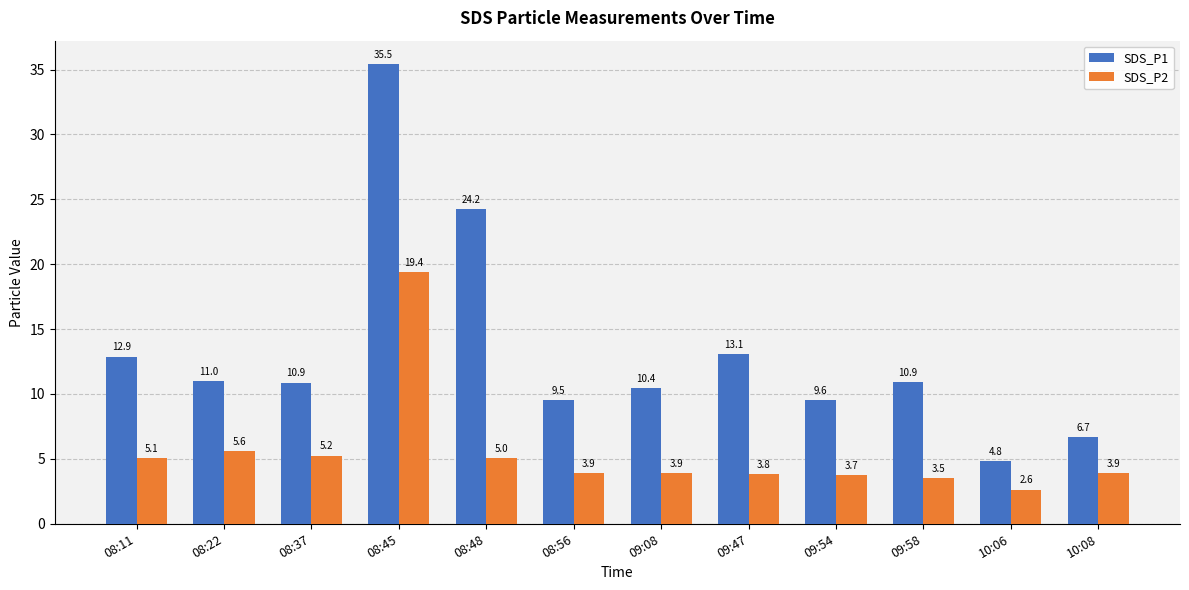

How many groups of bars are there?

12